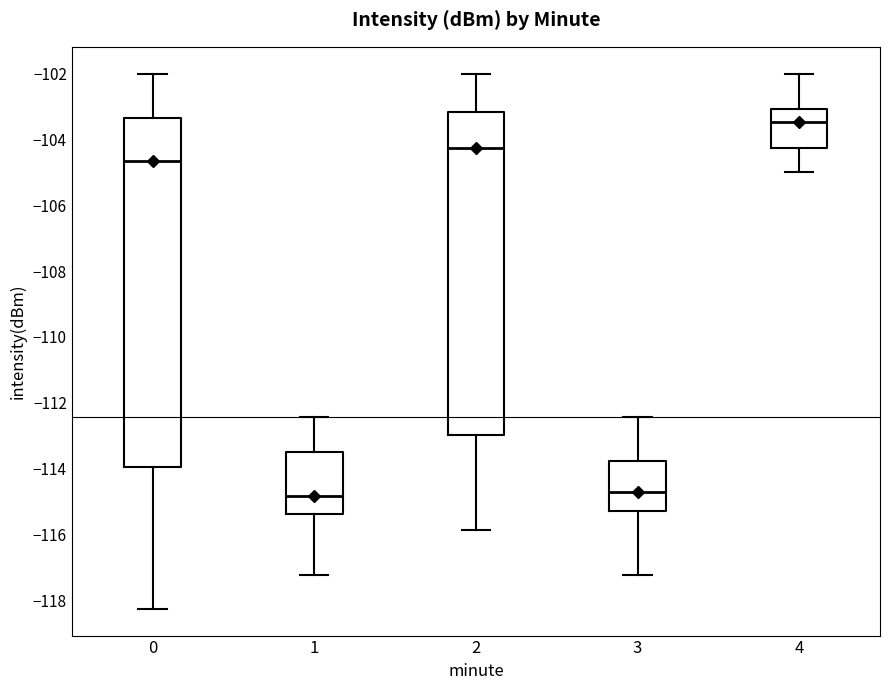

Where is the upper edge of the box at x = 4 on the y-axis? The values are not printed on the chart, so give them approximately, as read against the axis.

-103.0